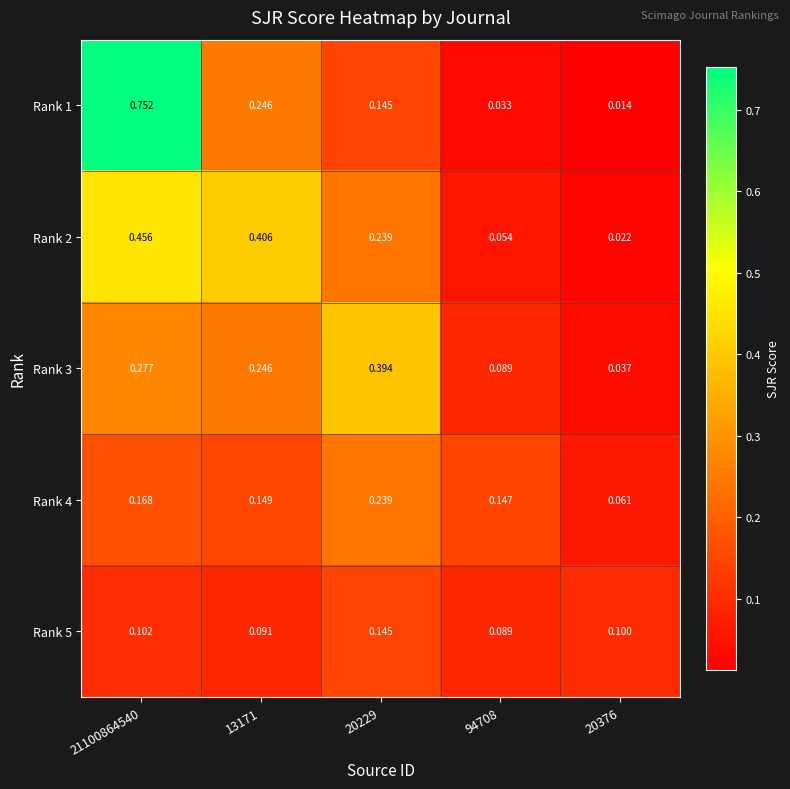

Is the value of Rank 1 at 21100864540 greater than the value of Rank 2 at 20229?

Yes